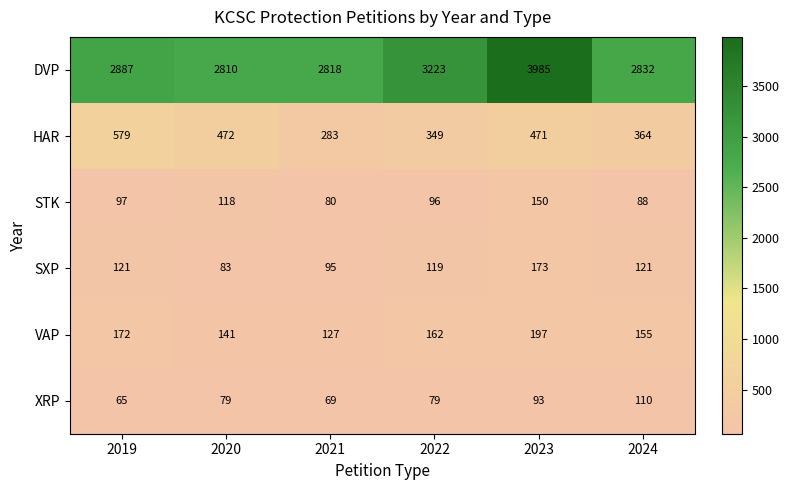

Is it true that XRP equals 174 at 2024?

False